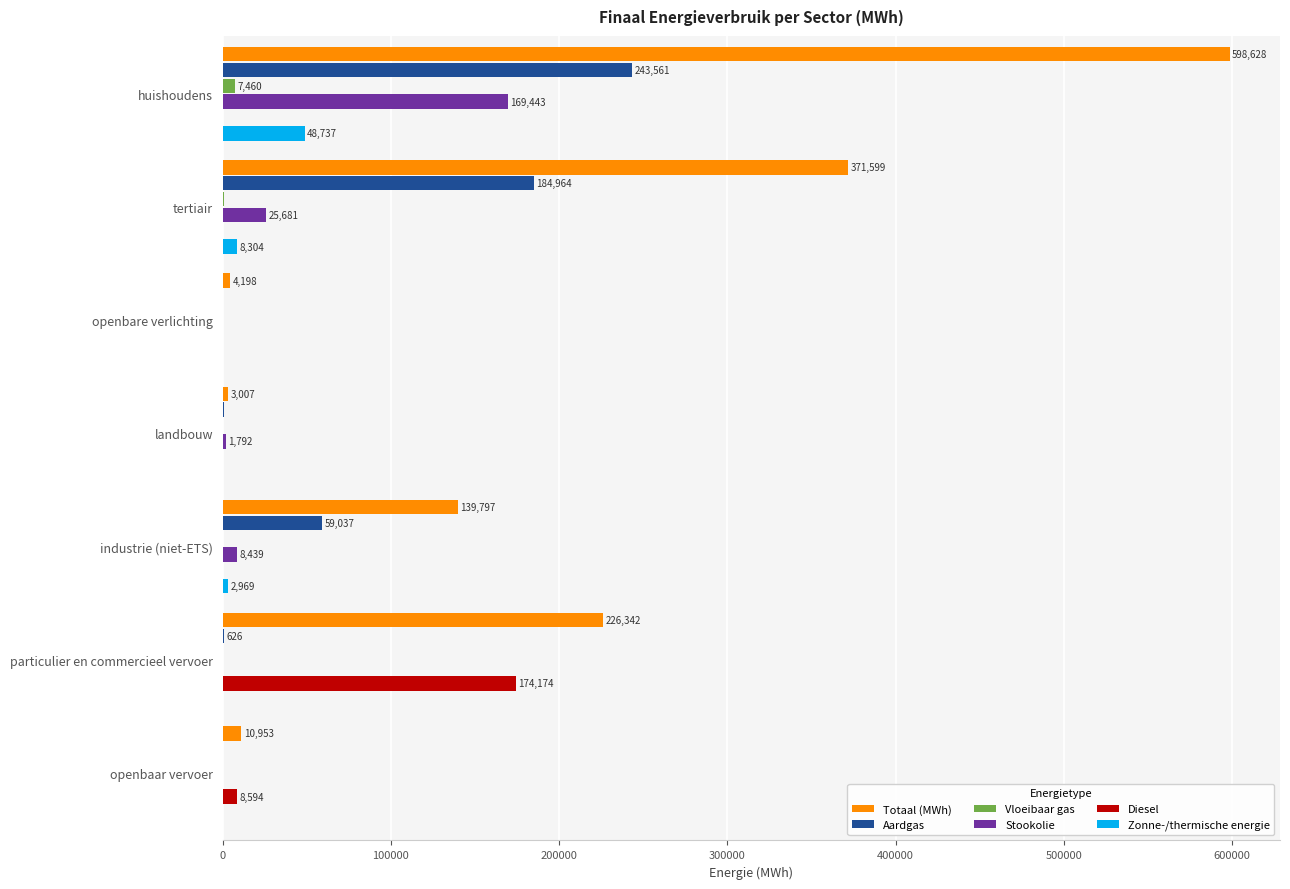

How many distinct data groups are displayed?

6